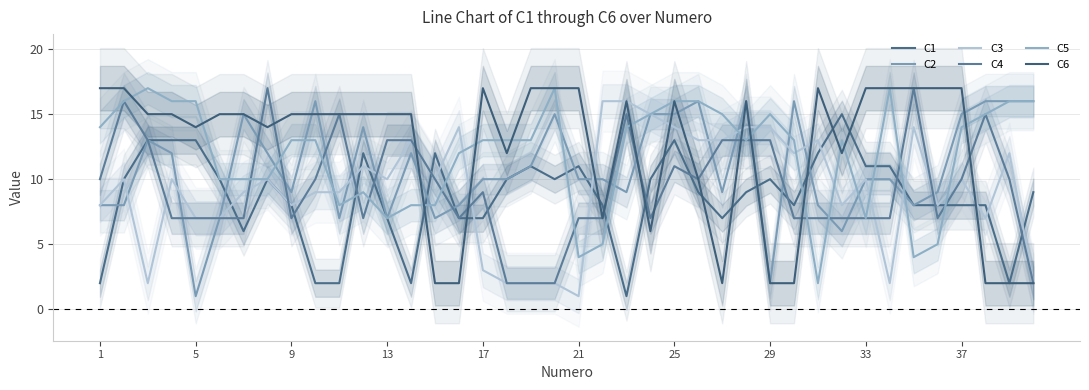

How many intersections are there between C5 and C2?

15